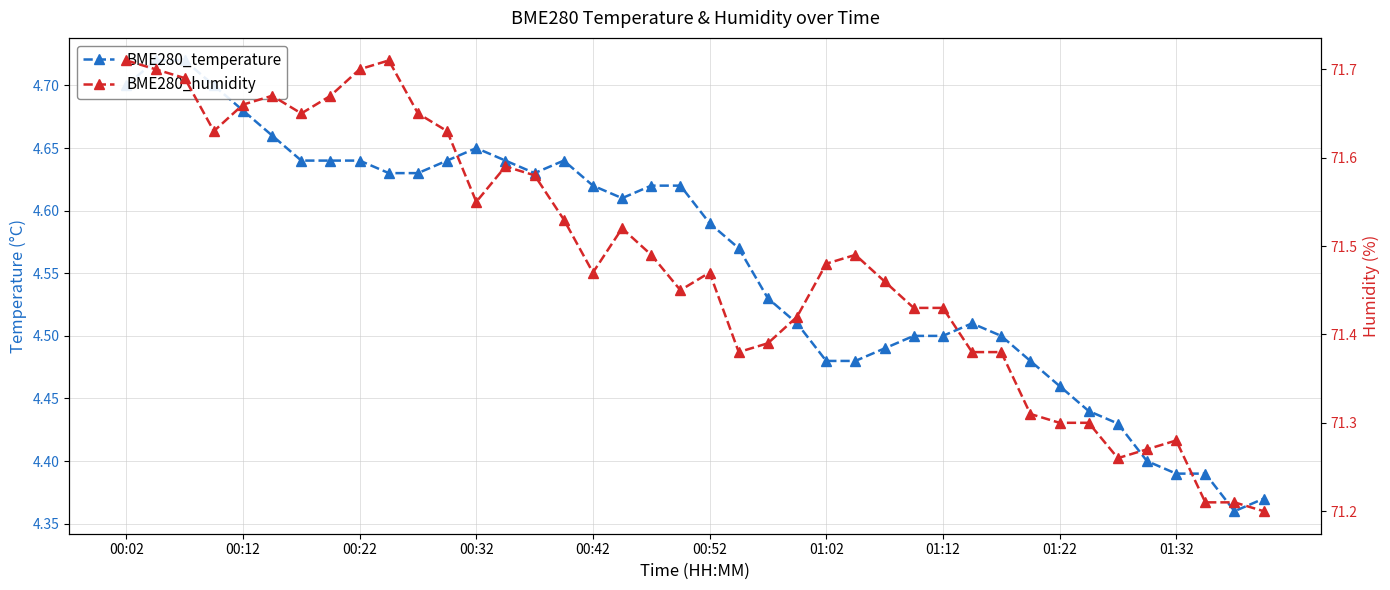

What is the approximate value of BME280_temperature at 22?

4.5